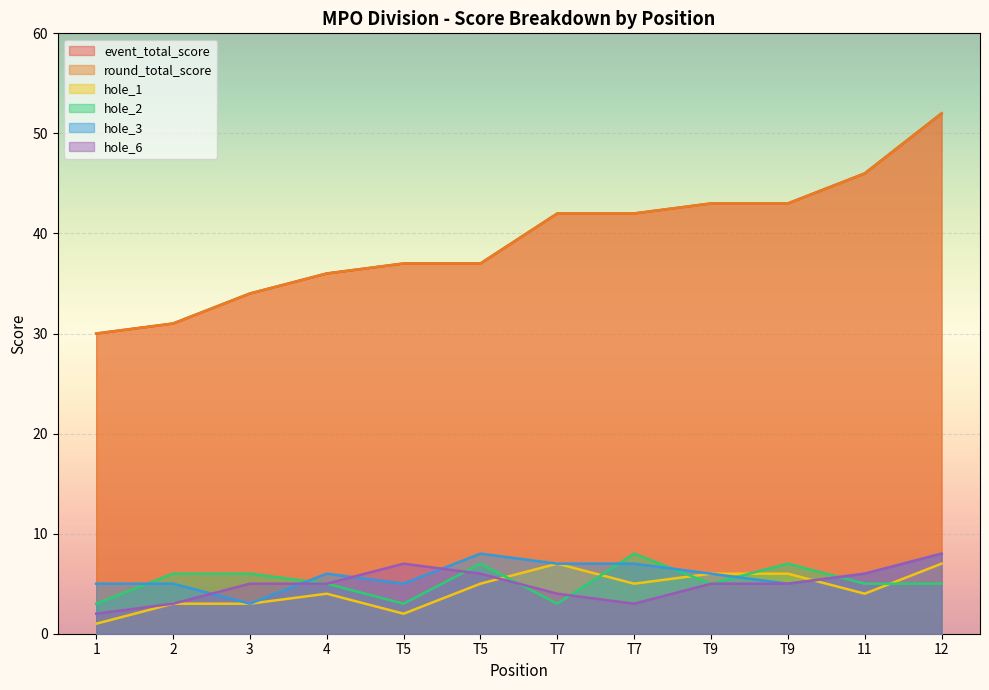

What is the average value of the round_total_score series?

39